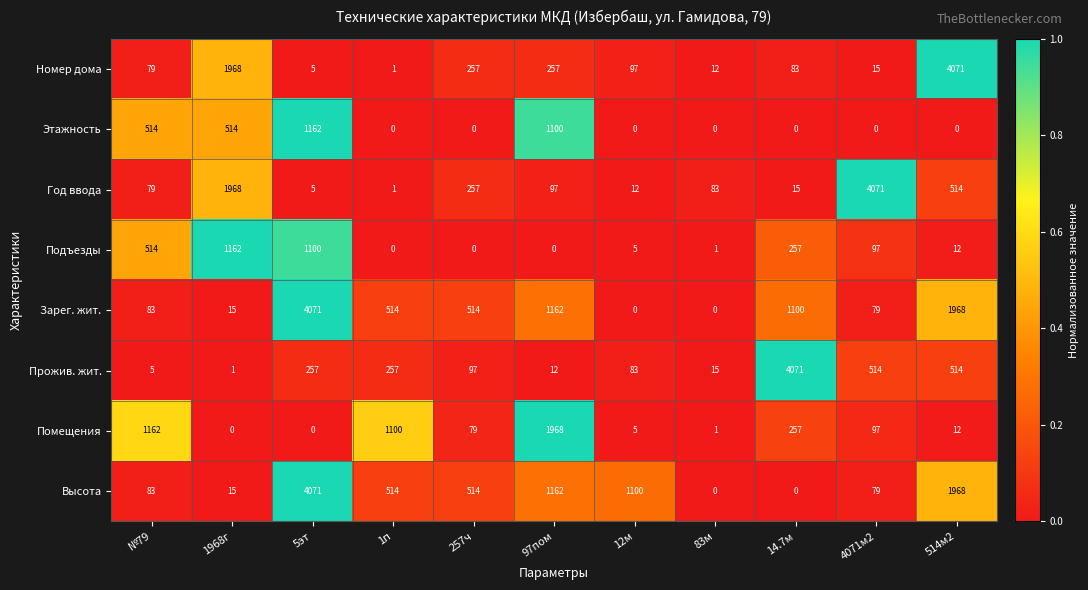

How many data points in Номер дома are less than 83?

5